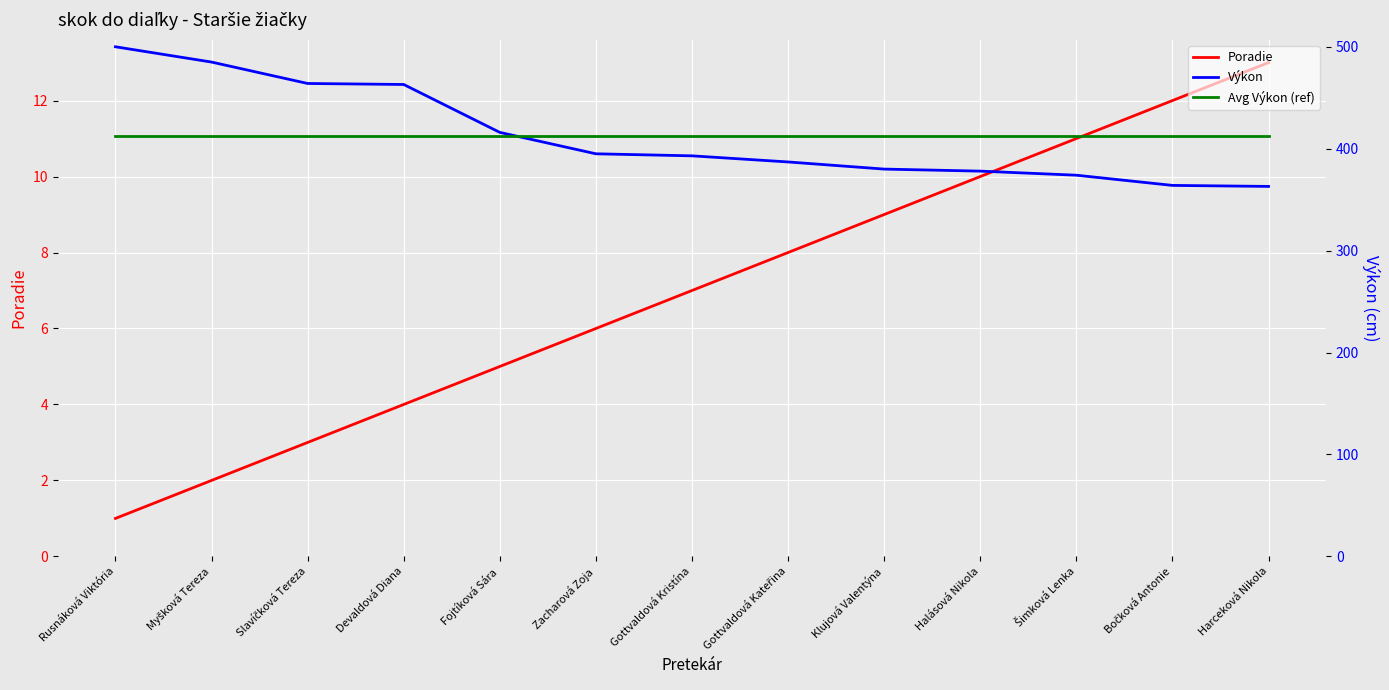

What is the sum of all Výkon values?

5362.0